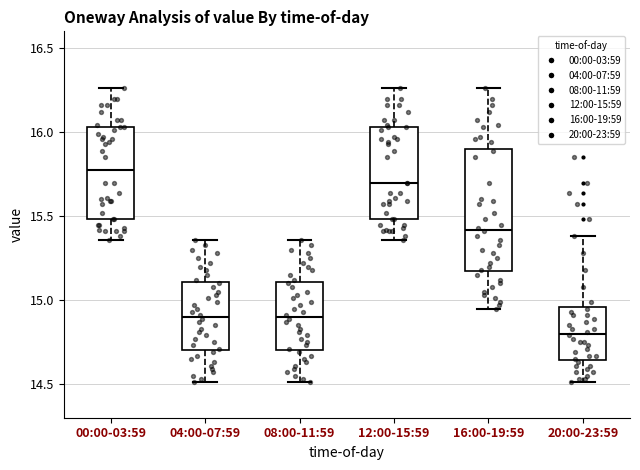

Reading left to right, read every box against the y-axis: the position of its median line, the range the box covers, and the ends of its whiskers. The values are not printed on the chart, so give them approximately, as read against the axis.

00:00-03:59: median 15.80, box 15.50 to 16.05, whiskers 15.35 to 16.25
04:00-07:59: median 14.90, box 14.70 to 15.10, whiskers 14.50 to 15.35
08:00-11:59: median 14.90, box 14.70 to 15.10, whiskers 14.50 to 15.35
12:00-15:59: median 15.70, box 15.50 to 16.05, whiskers 15.35 to 16.25
16:00-19:59: median 15.40, box 15.15 to 15.90, whiskers 14.95 to 16.25
20:00-23:59: median 14.80, box 14.65 to 14.95, whiskers 14.50 to 15.40